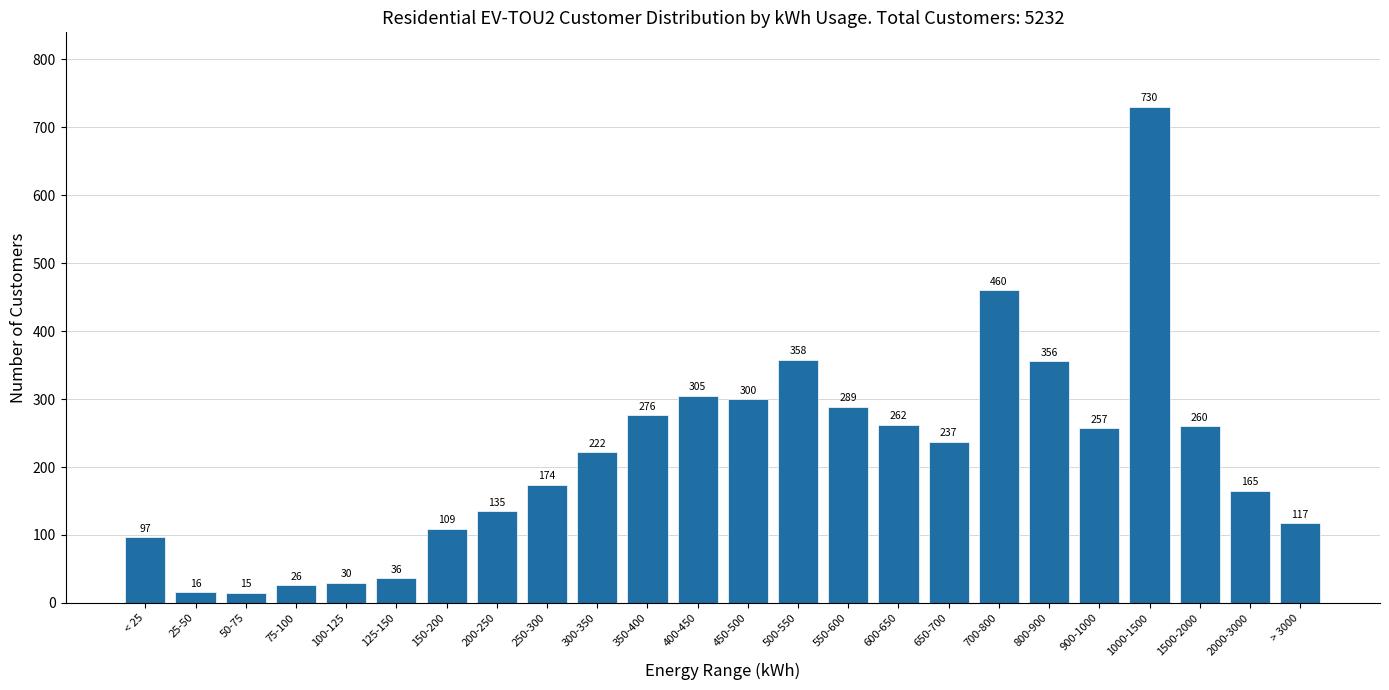

Reading left to right, list all the values displayed in this chart.

97	16	15	26	30	36	109	135	174	222	276	305	300	358	289	262	237	460	356	257	730	260	165	117